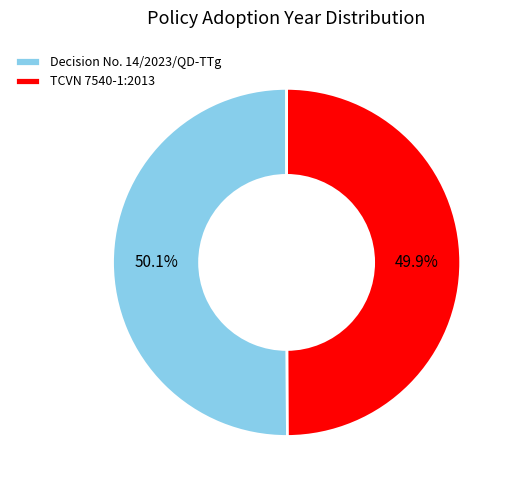

To the nearest percent, what is the combined percentage of TCVN 7540-1:2013 and Decision No. 14/2023/QD-TTg?

100%